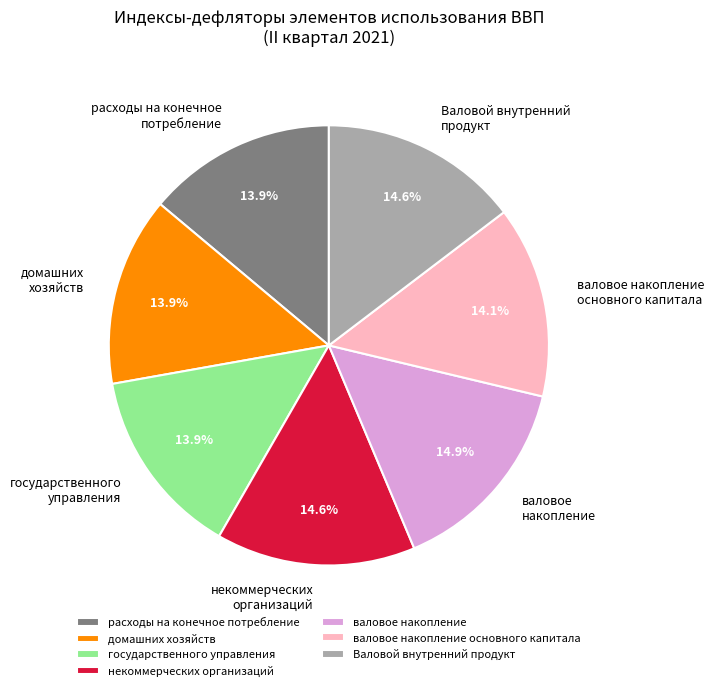

To the nearest percent, what portion does государственного управления represent?

14%